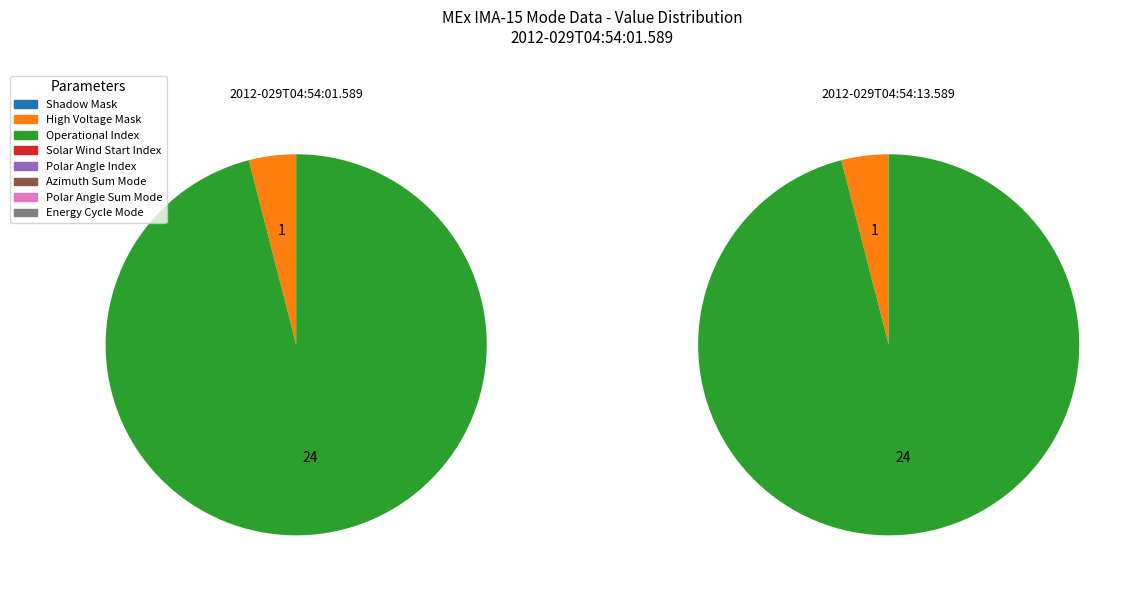

To the nearest percent, what is the average slice percentage?

12%